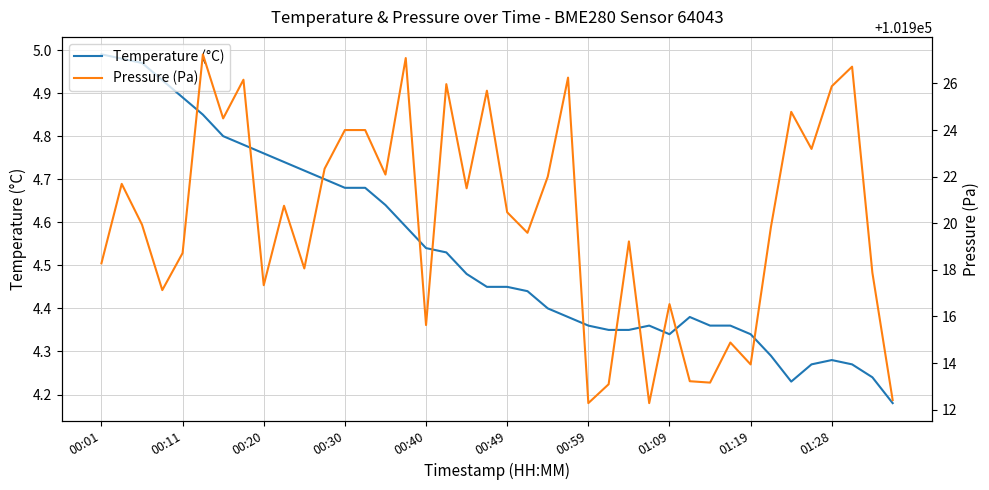

Reading right to left, transcribe all the data shown in this chart.

Temperature (°C): 4.2	4.2	4.3	4.3	4.3	4.2	4.3	4.3	4.4	4.4	4.4	4.3	4.4	4.3	4.3	4.4	4.4	4.4	4.4	4.5	4.5	4.5	4.5	4.5	4.6	4.6	4.7	4.7	4.7	4.7	4.7	4.8	4.8	4.8	4.8	4.9	4.9	5.0	5.0	5.0
Pressure (Pa): 101912.4	101917.9	101926.7	101925.9	101923.2	101924.8	101919.8	101913.9	101914.9	101913.2	101913.2	101916.5	101912.3	101919.2	101913.1	101912.3	101926.2	101922.0	101919.6	101920.5	101925.7	101921.5	101926.0	101915.6	101927.1	101922.1	101924.0	101924.0	101922.3	101918.1	101920.8	101917.3	101926.2	101924.5	101927.2	101918.7	101917.1	101919.9	101921.7	101918.3